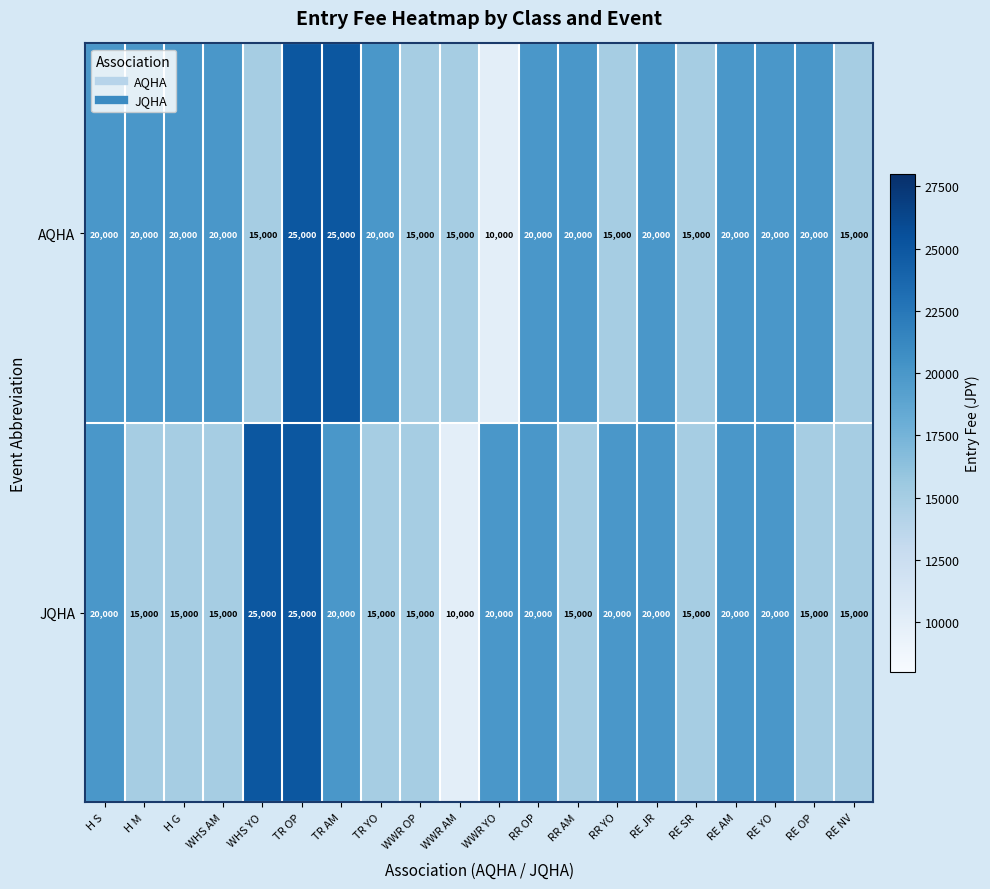

At which category is the sum across all series the highest?

TR OP